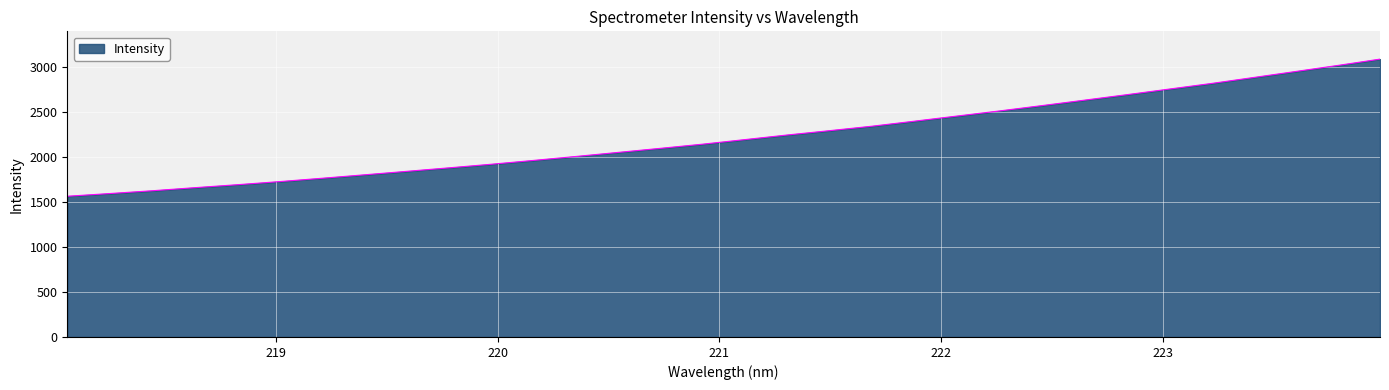

What is the minimum value shown in the chart?

1563.8